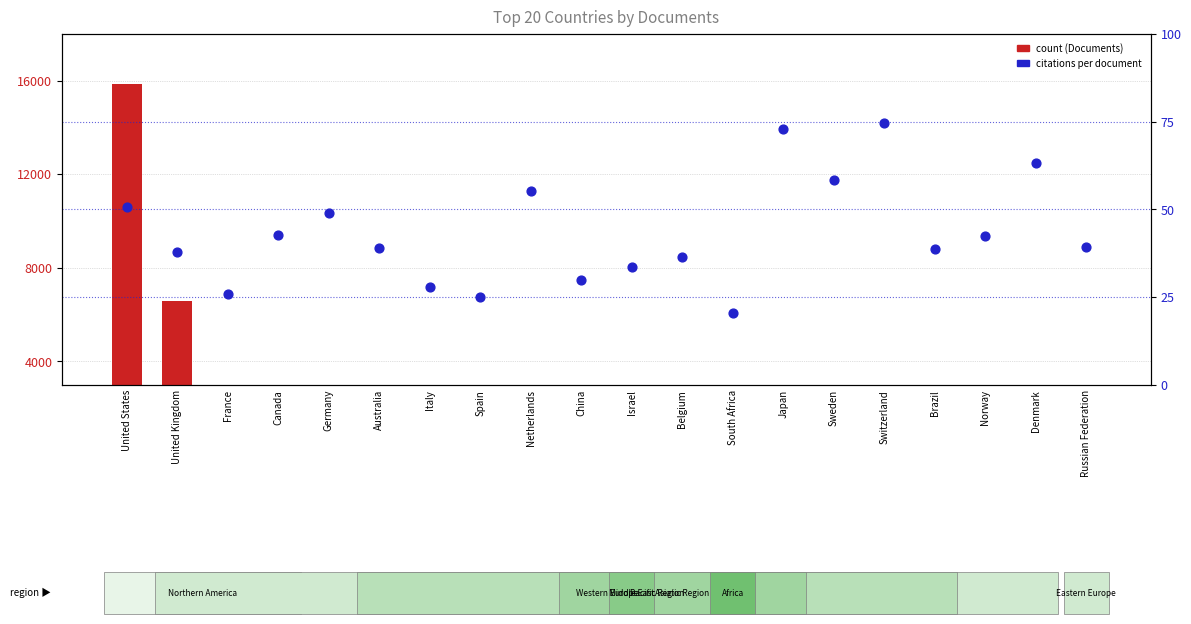

What is the total value across all series at Denmark?

442.2